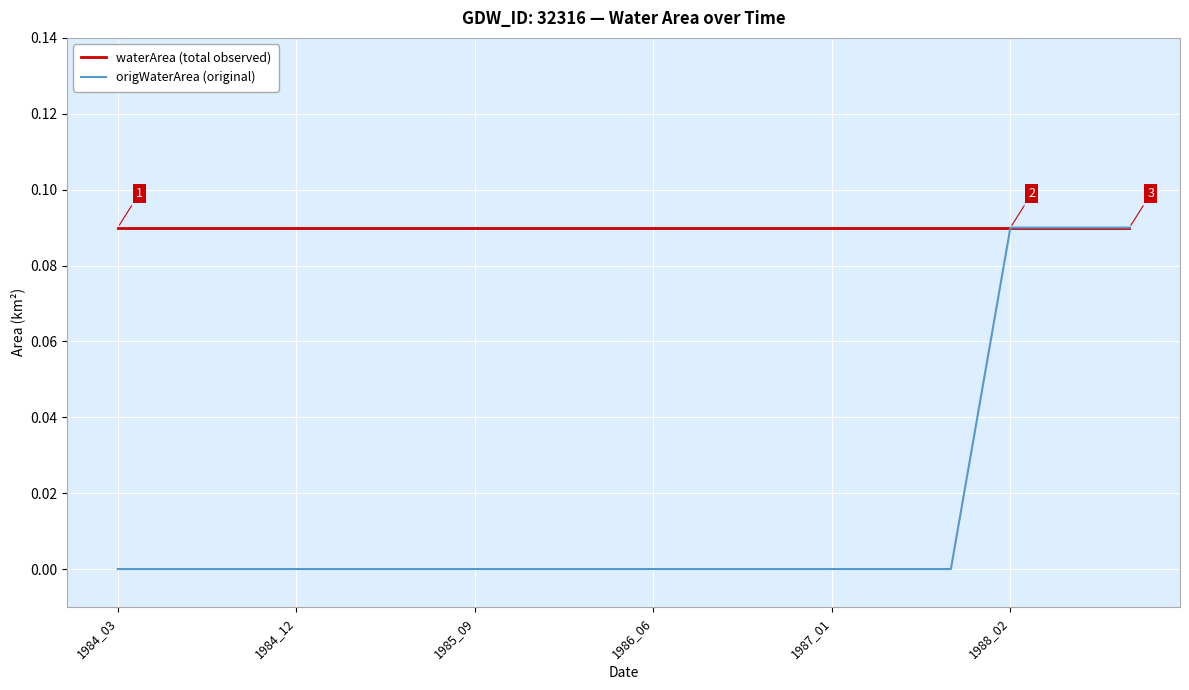

Which series has the largest total across all categories?

waterArea (total observed)